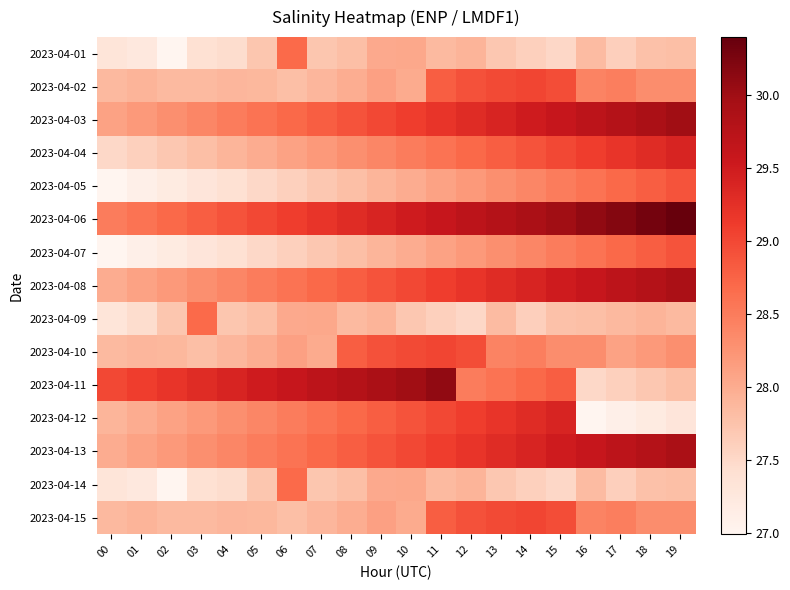

What is the greatest value displayed?

30.4